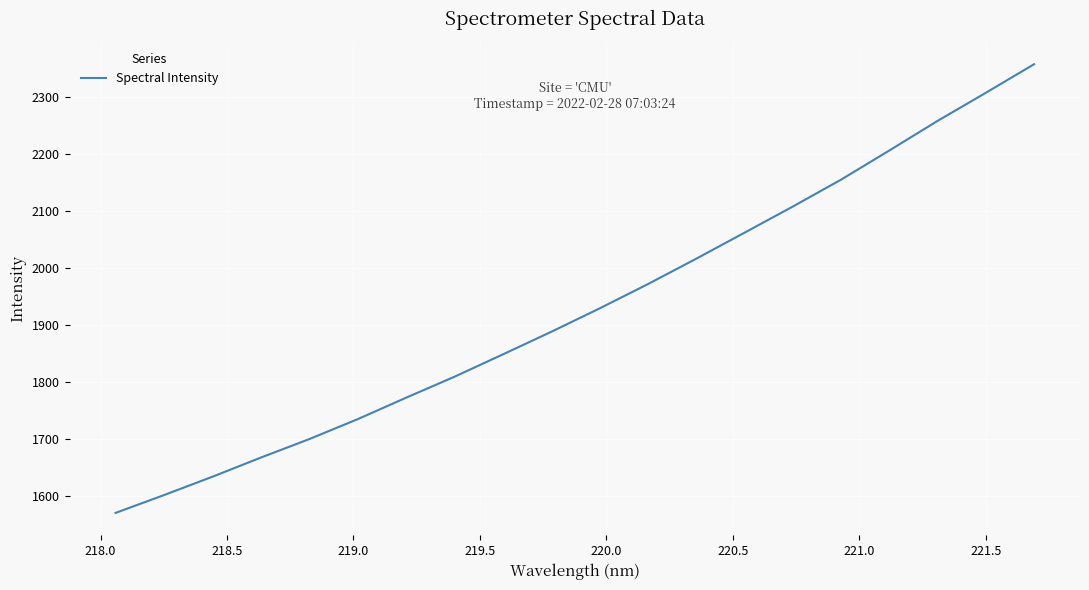

What is the difference between the maximum and minimum values?

786.1